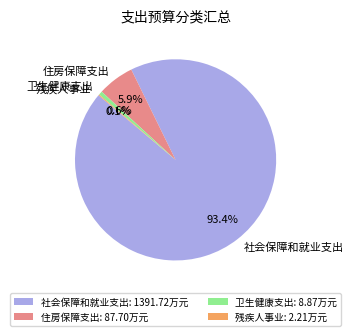

How much of the chart is everything except 住房保障支出?

94.1%